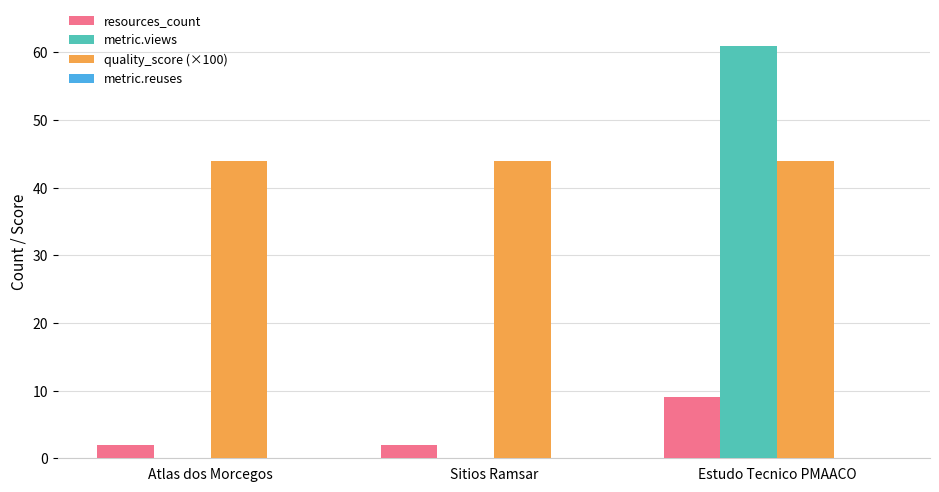

What is the maximum value shown in the chart?

61